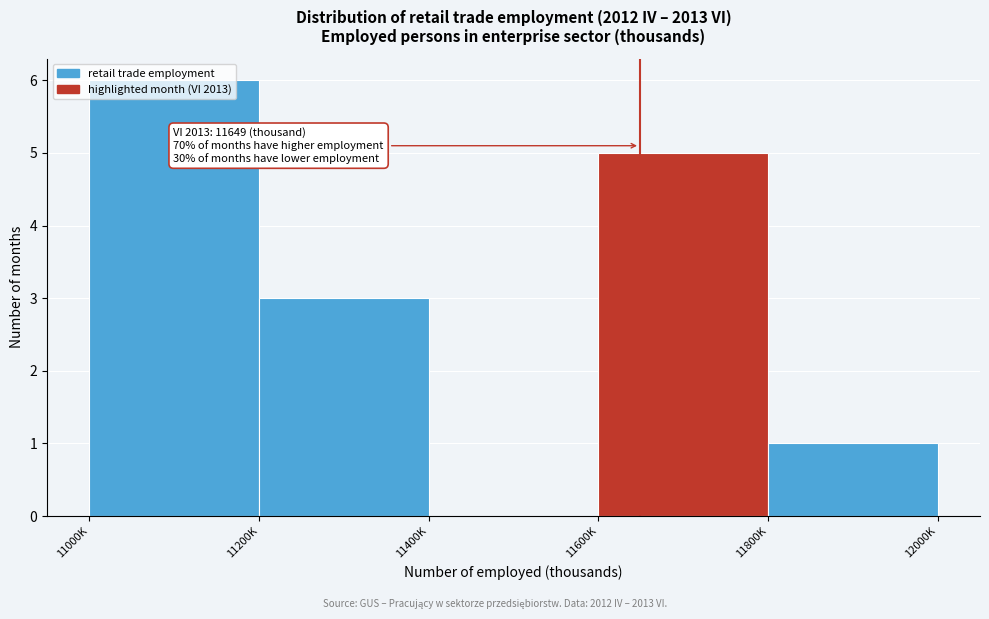

Is it true that the value at 11400K is 0?

True